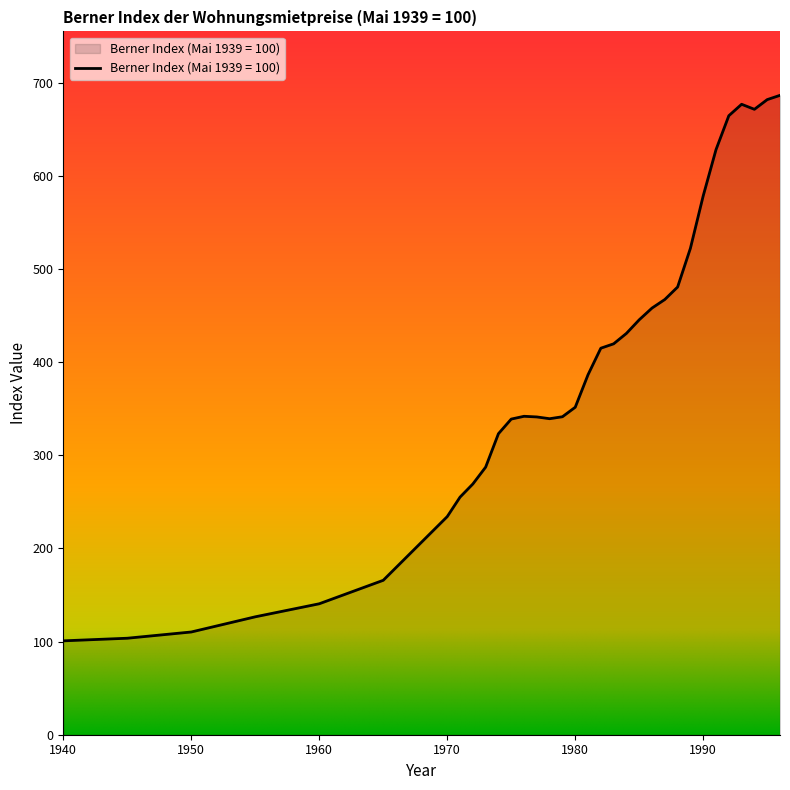

Does the chart display data point markers on the line(s)?

No